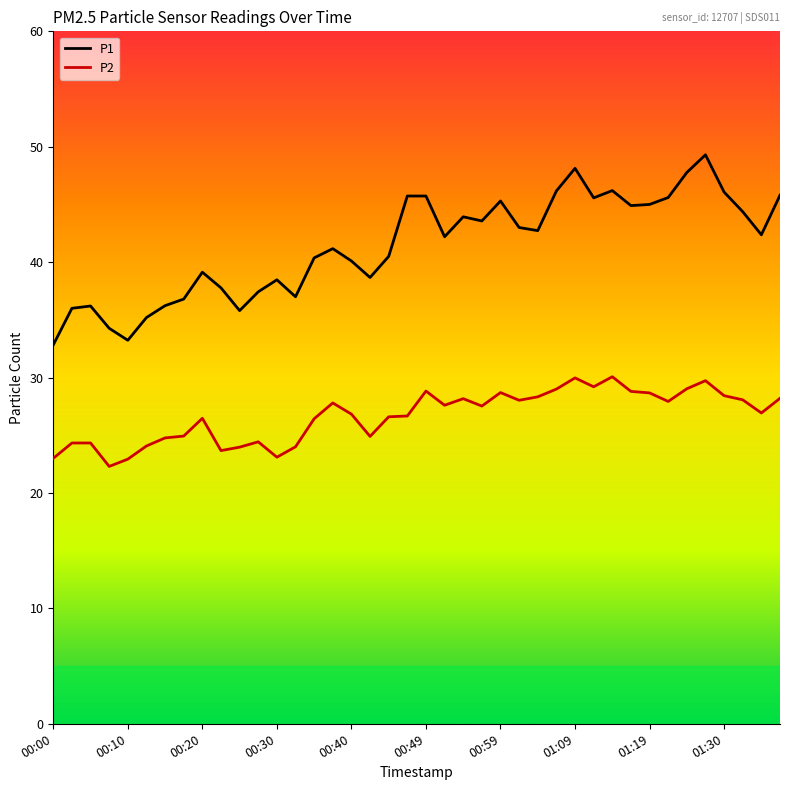

Which series has the largest total across all categories?

P1